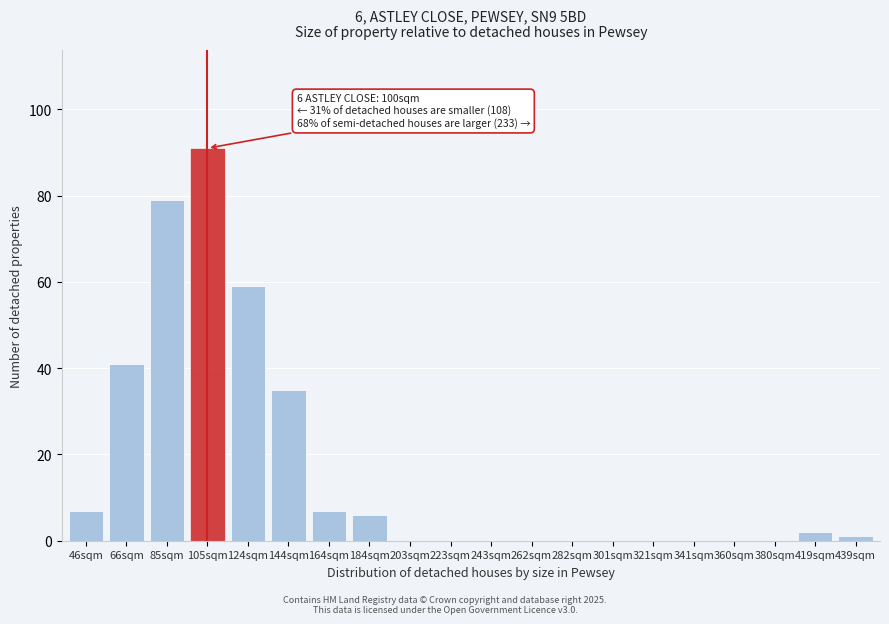

Reading left to right, transcribe all the data shown in this chart.

46sqm=7	66sqm=41	85sqm=79	105sqm=91	124sqm=59	144sqm=35	164sqm=7	184sqm=6	203sqm=0	223sqm=0	243sqm=0	262sqm=0	282sqm=0	301sqm=0	321sqm=0	341sqm=0	360sqm=0	380sqm=0	419sqm=2	439sqm=1